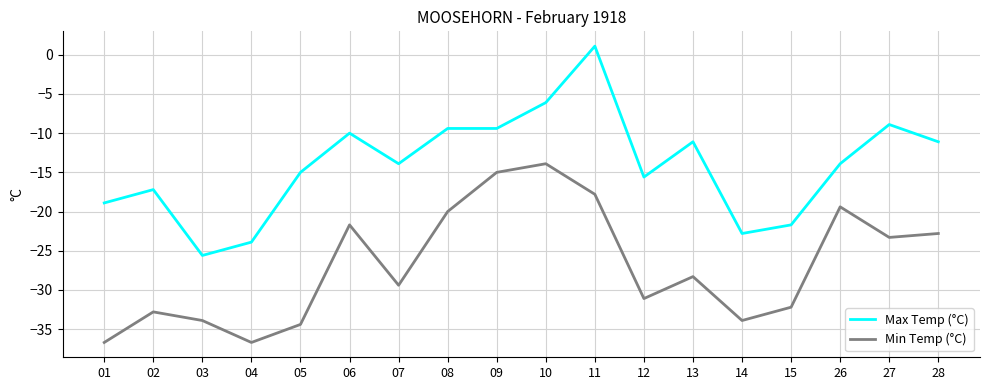

Between 01 and 26, which series saw the biggest shift?

Min Temp (°C)